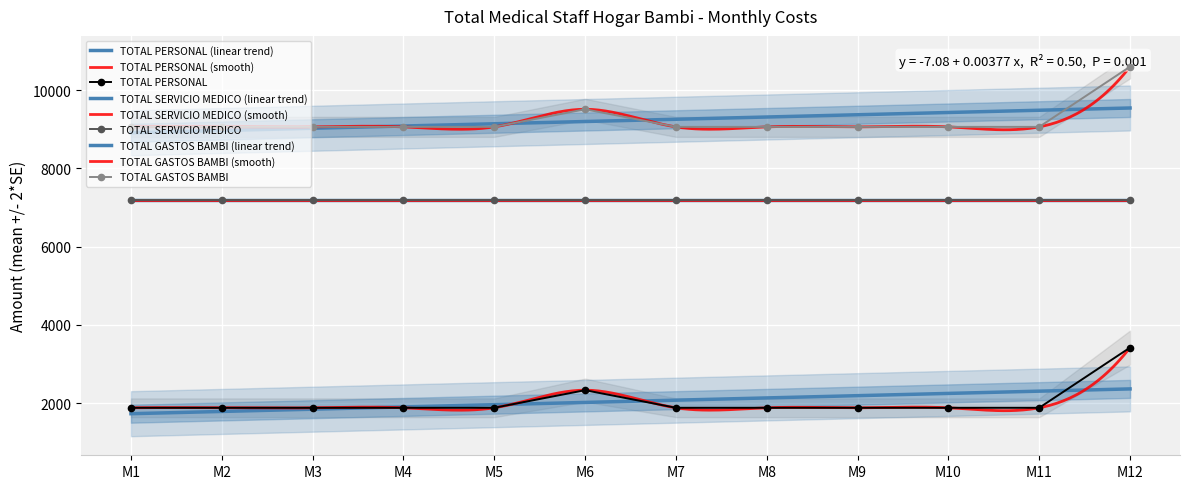

Is the value of TOTAL GASTOS BAMBI at MONTH 10 greater than the value of TOTAL PERSONAL at MONTH 9?

Yes